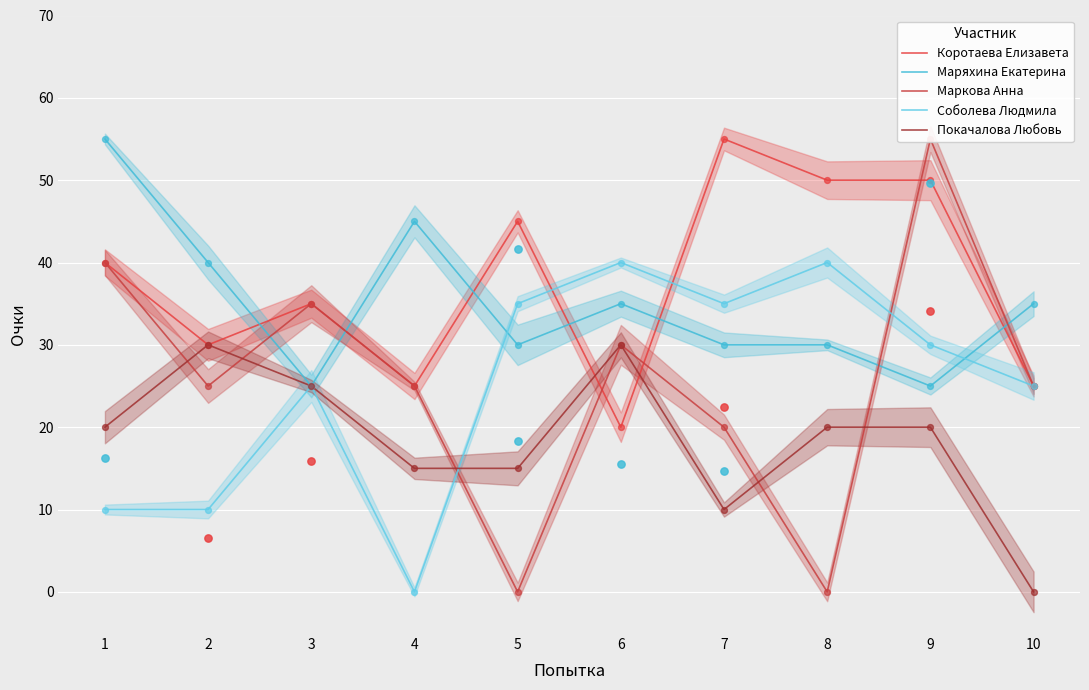

What is the total value across all series at 2?

135